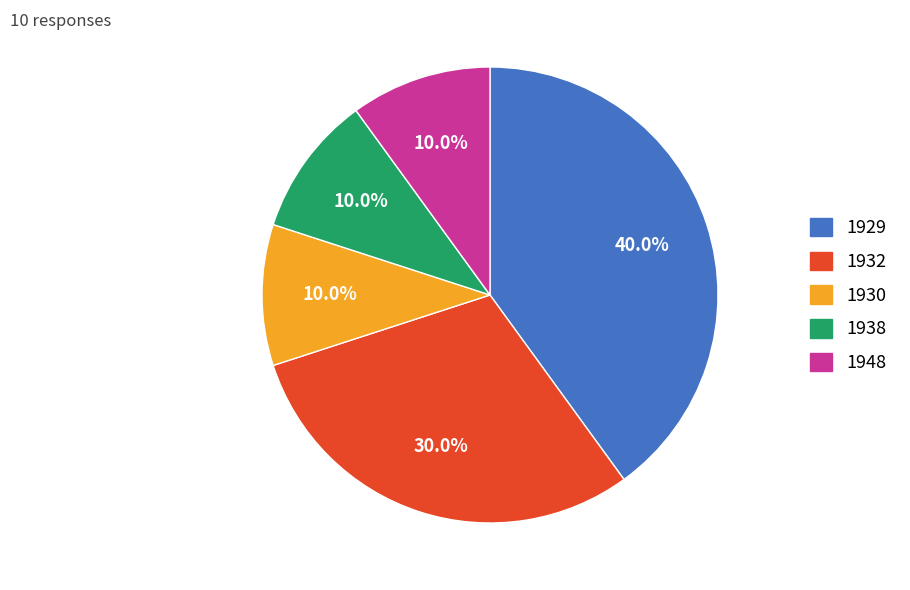

How much of the chart is everything except 1932?

70.0%